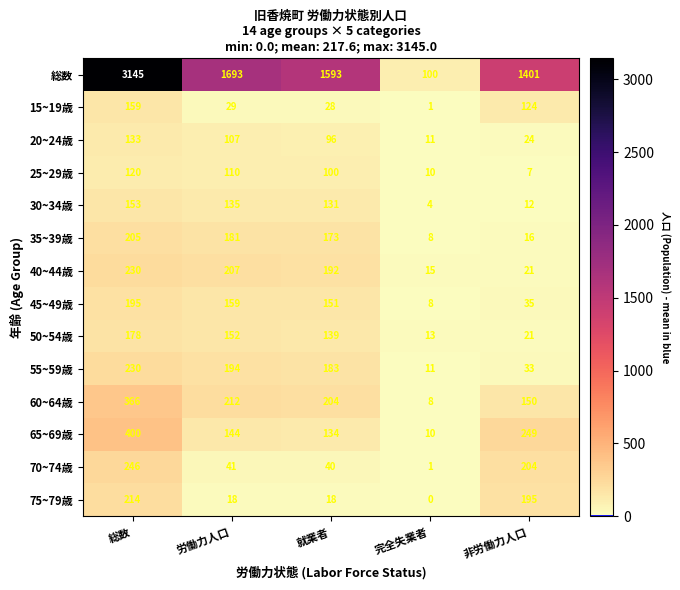

List the labels in order of 55~59歳 value, largest first.

総数, 労働力人口, 就業者, 非労働力人口, 完全失業者